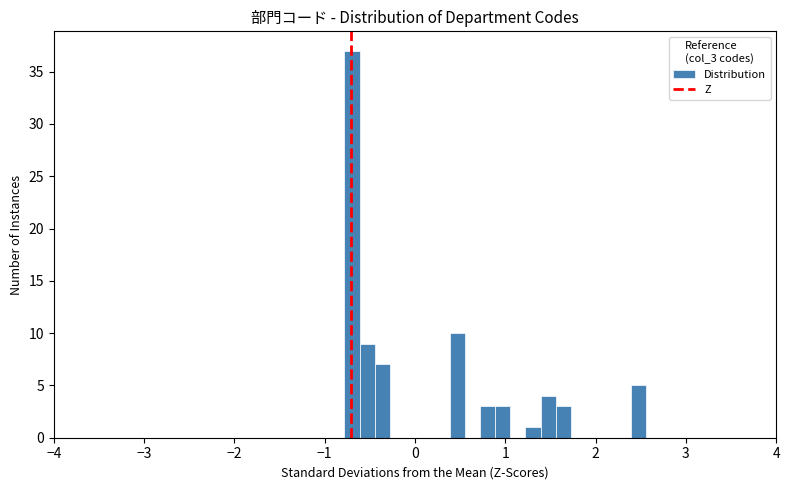

Read against the x-axis, roughly where is the centre of the tallest bar?

-0.7